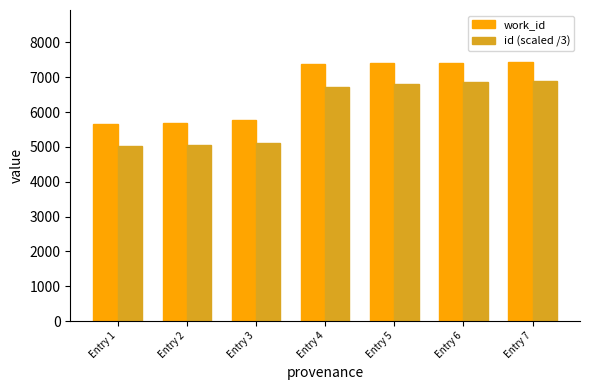

What is the approximate value of work_id at Entry 6?

7417.0